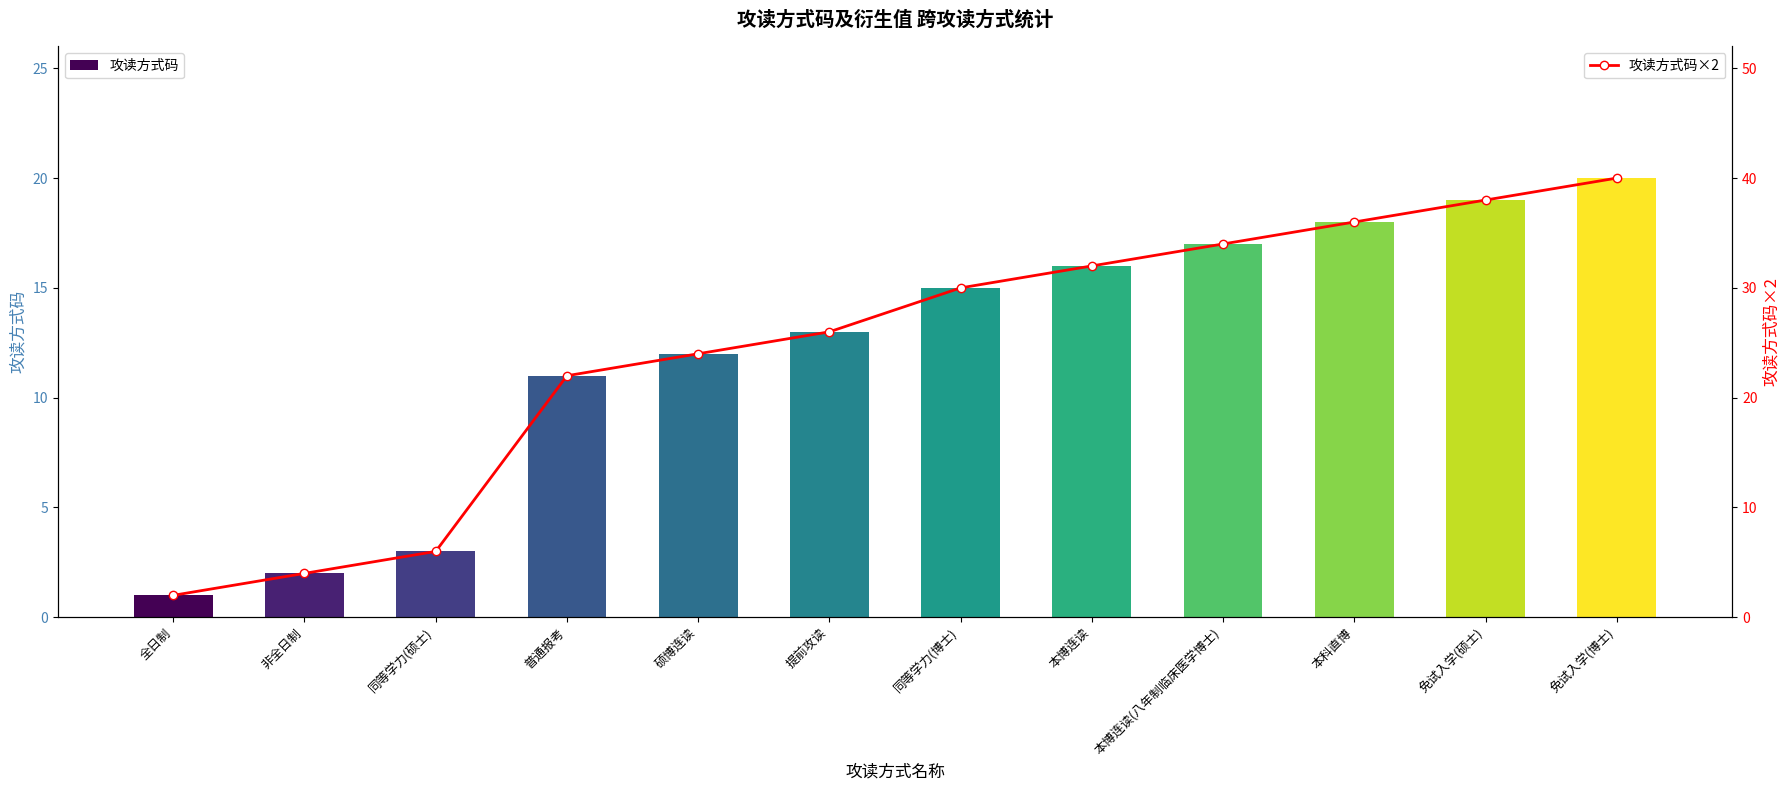

At which category is the sum across all series the highest?

免试入学(博士)